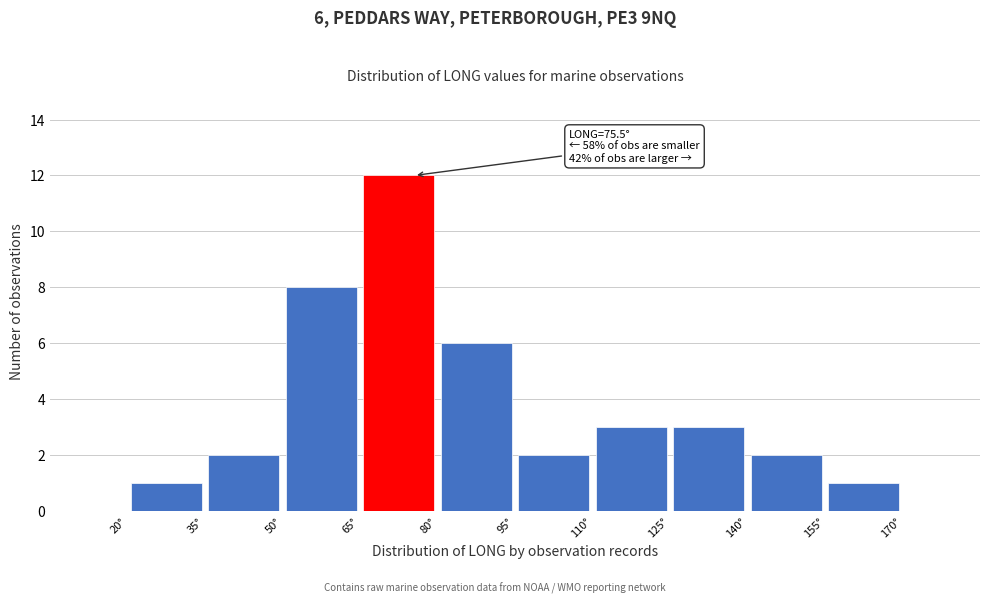

Over which range of the x-axis is the bar tallest?

65 to 80